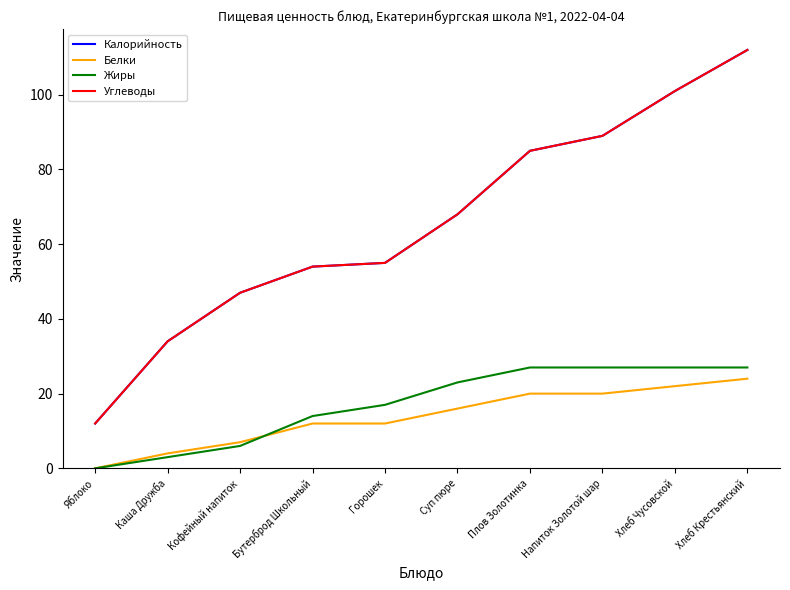

At how many categories does at least one series exceed 40?

8